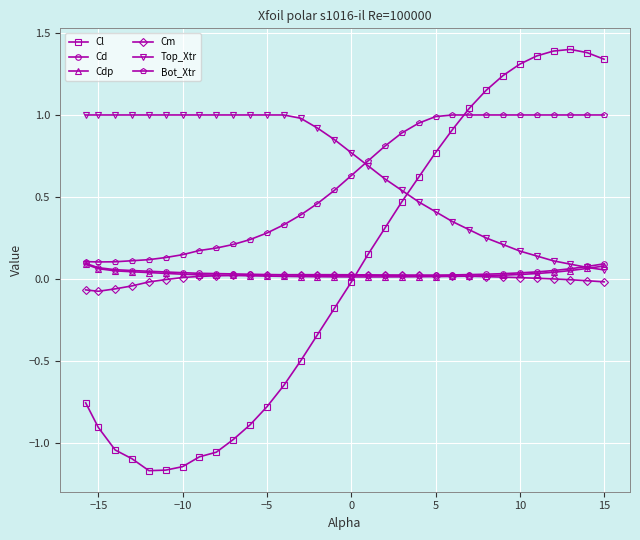

Which series has the largest range (max minus min)?

Cl